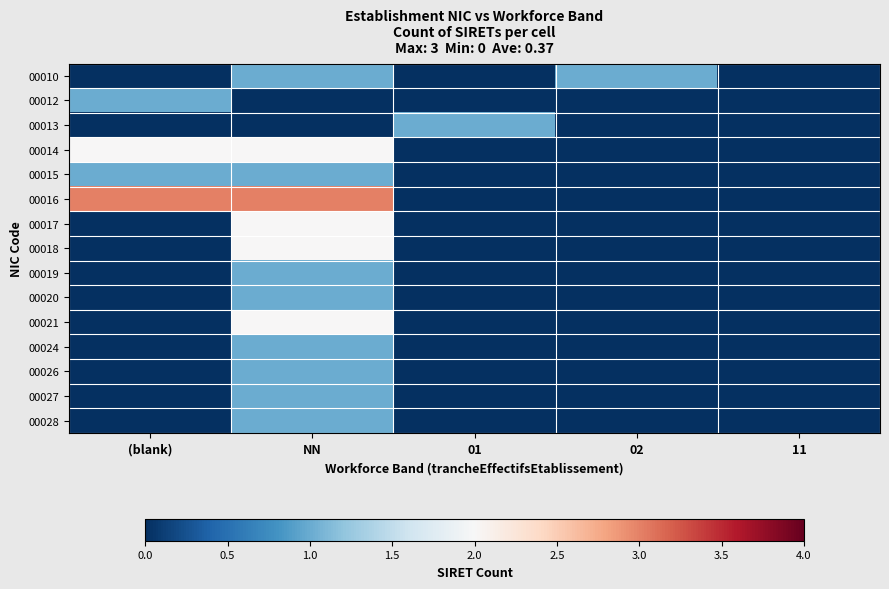

Between (blank) and 01, which series saw the biggest shift?

00016